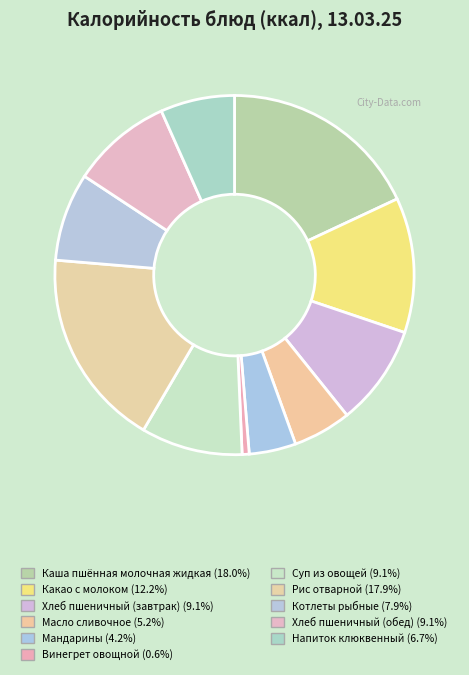

True or false: Масло сливочное accounts for 5% of the total.

True